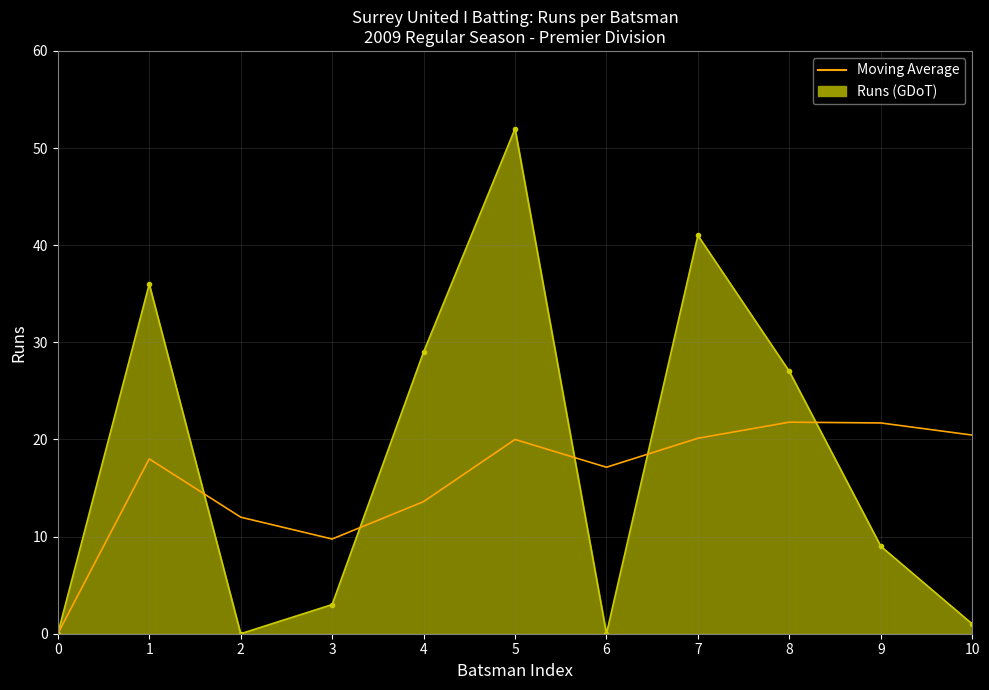

What is the maximum value shown in the chart?

52.0